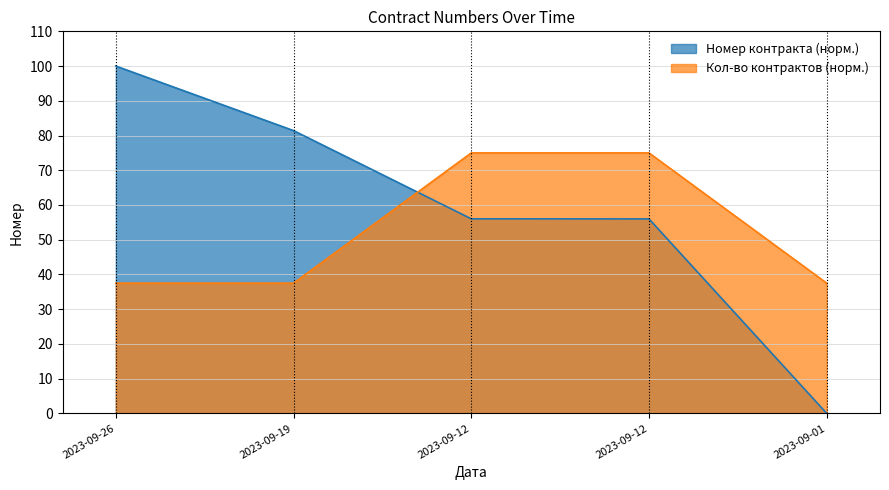

What are all the series names shown in the legend?

Номер контракта (норм.), Кол-во контрактов (норм.)